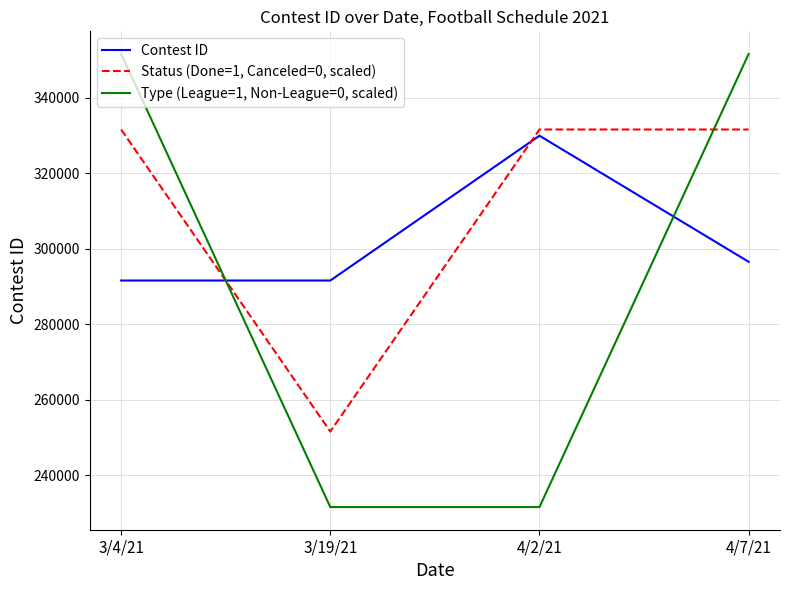

What is the maximum value shown in the chart?

351559